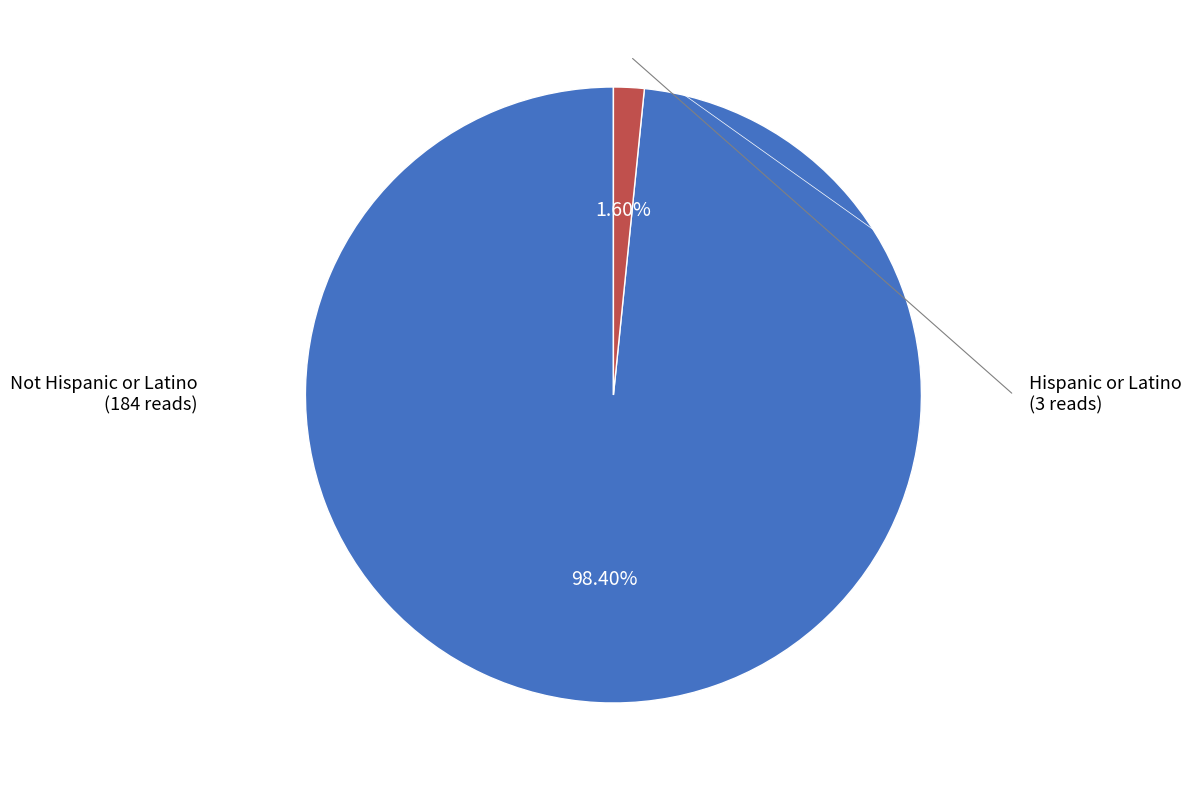

Which slice is the smallest?

Hispanic or Latino